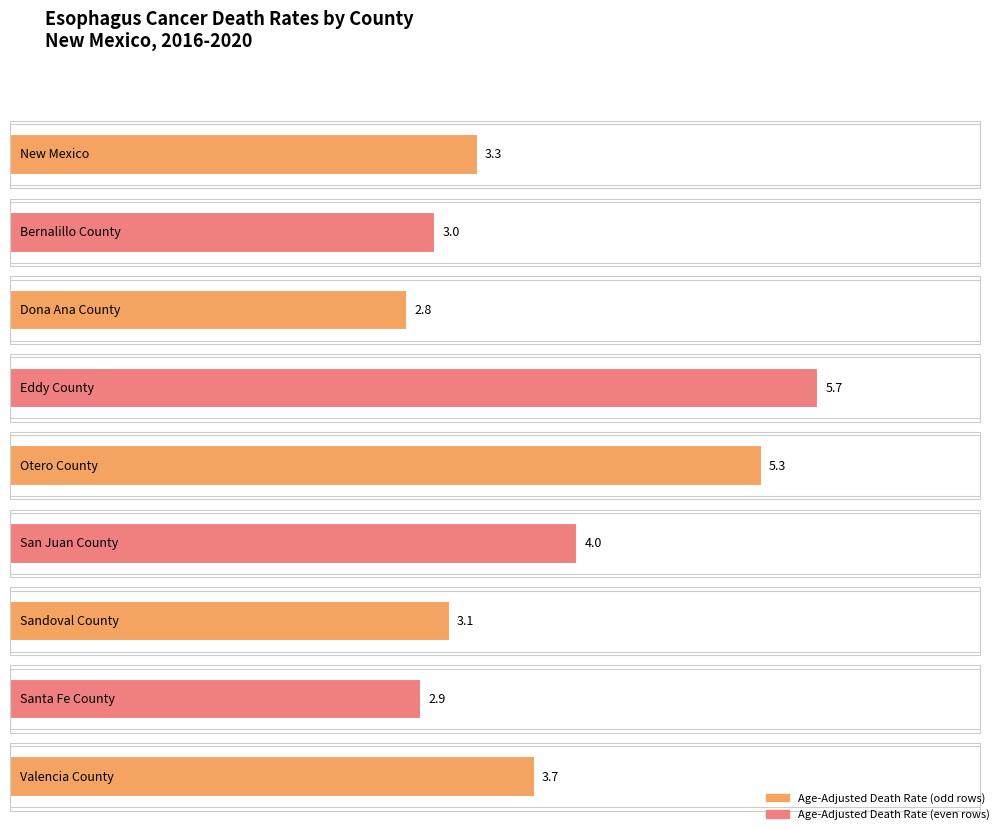

Are the bars grouped side by side (vs. stacked)?

No